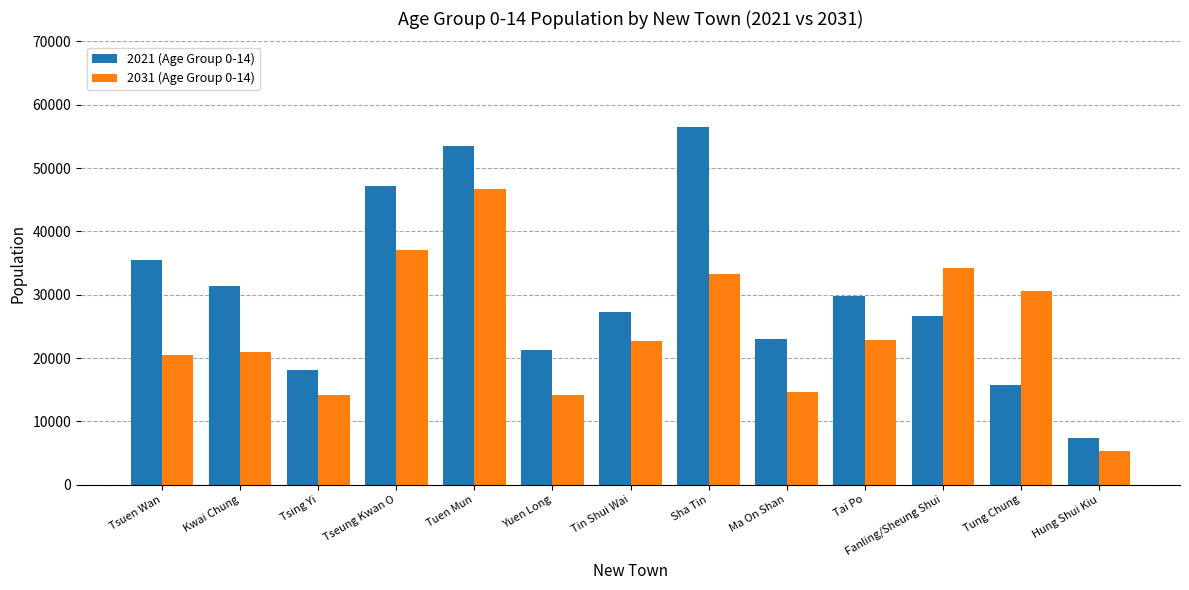

Are the bars grouped side by side (vs. stacked)?

Yes